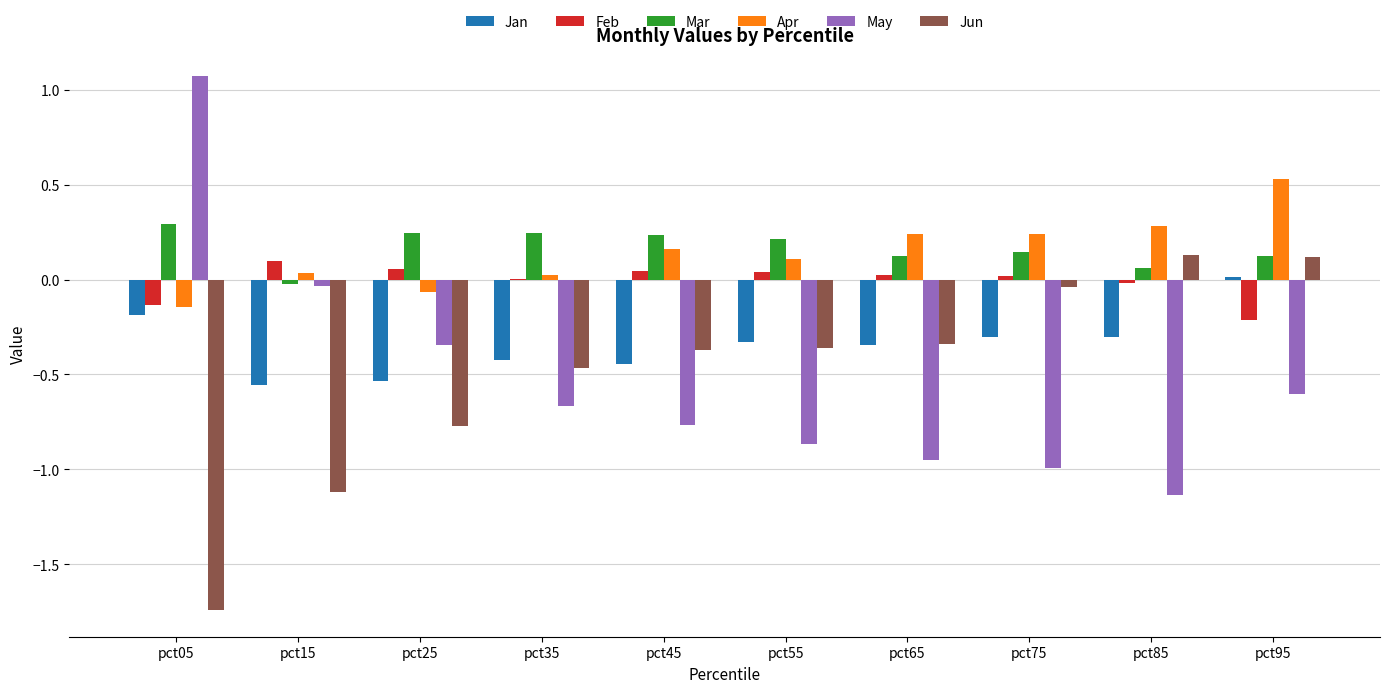

Are the bars horizontal?

No